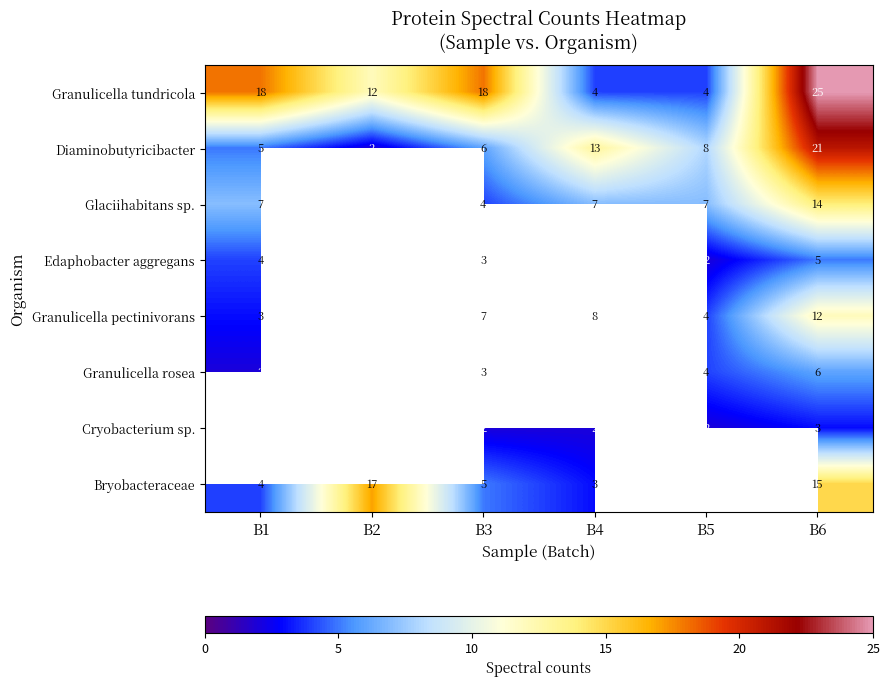

How many distinct data groups are displayed?

8